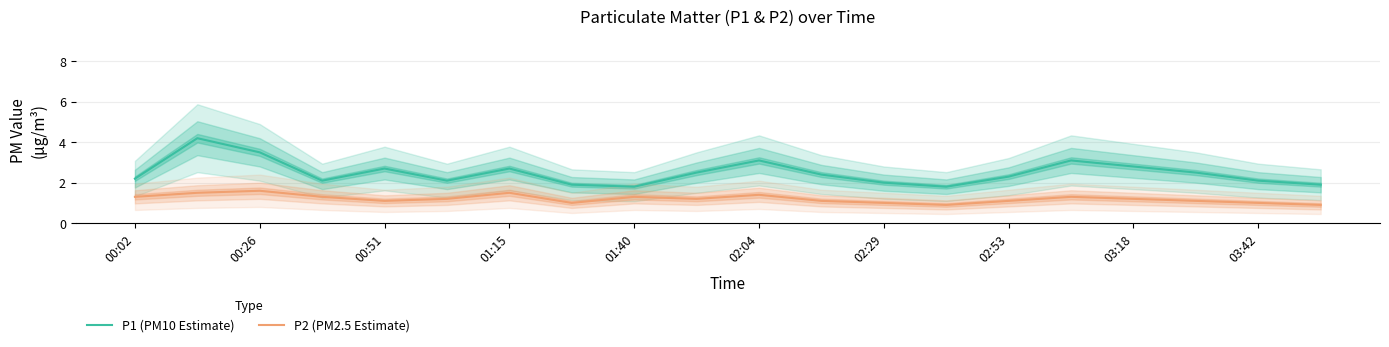

What is the lowest value of the P1 (PM10 Estimate) series?

1.8